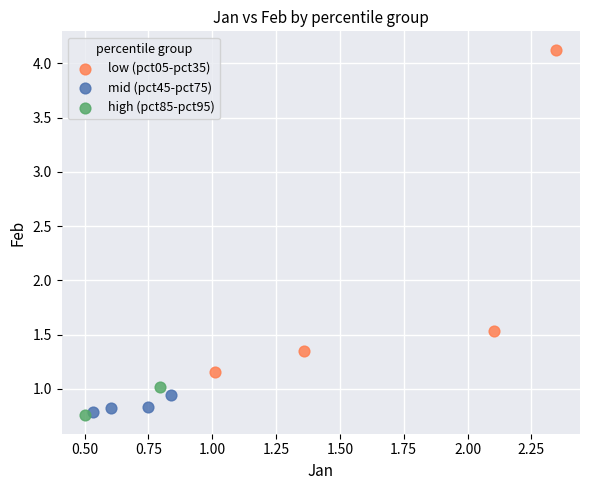

Which series has the widest spread of Y values?

low (pct05-pct35)